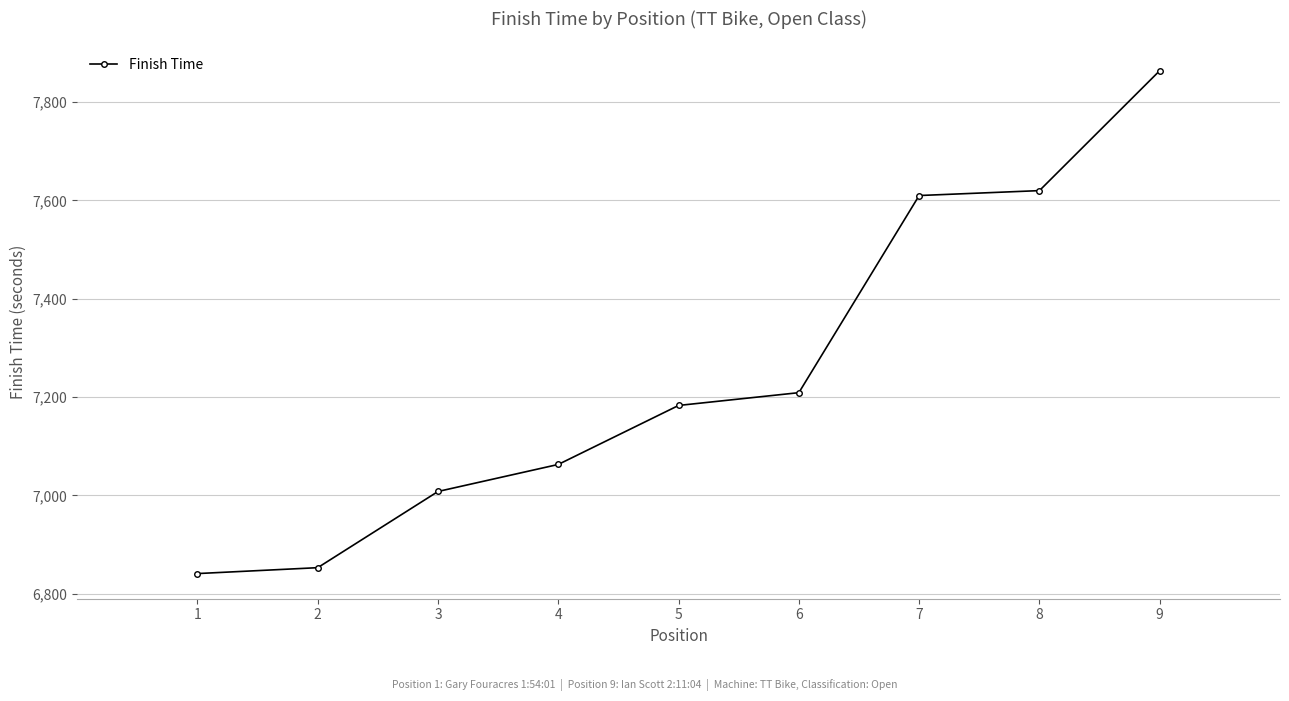

The chart shows a value of 9876 at 1. True or false?

False